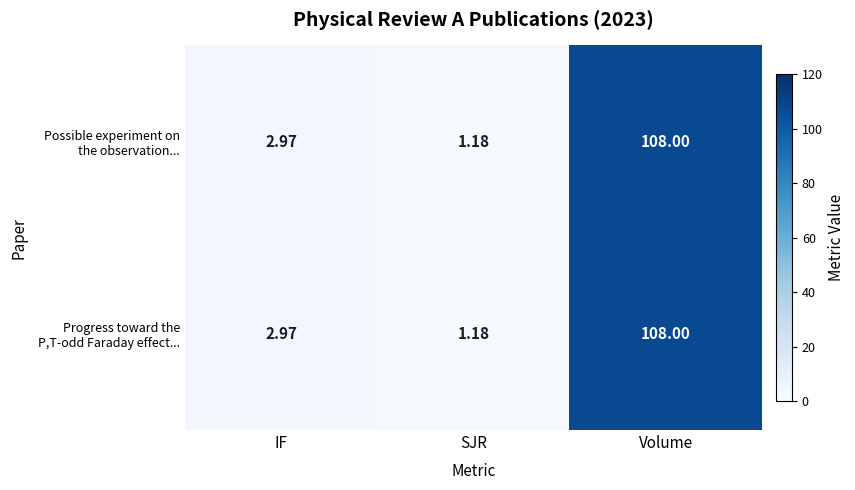

At which category does the chart reach its minimum across all series?

SJR